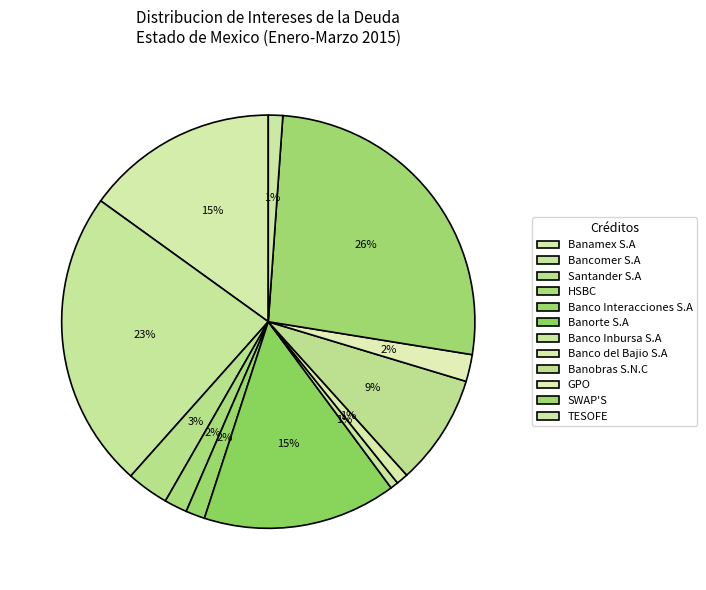

The Banorte S.A slice represents 24% of the pie. True or false?

False